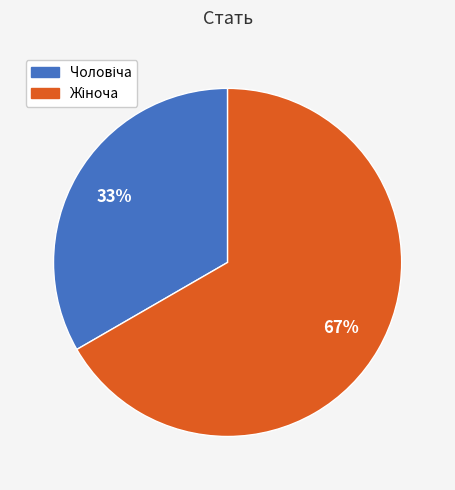

To the nearest percent, what is the average slice percentage?

50%